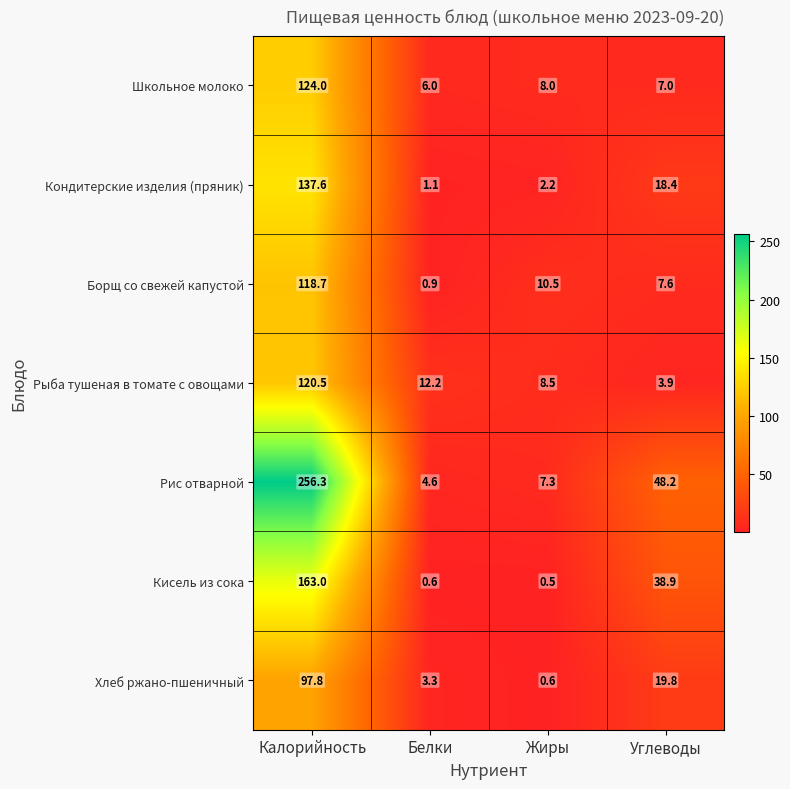

List the series in order of their peak value, lowest first.

Хлеб ржано-пшеничный, Борщ со свежей капустой, Рыба тушеная в томате с овощами, Школьное молоко, Кондитерские изделия (пряник), Кисель из сока, Рис отварной